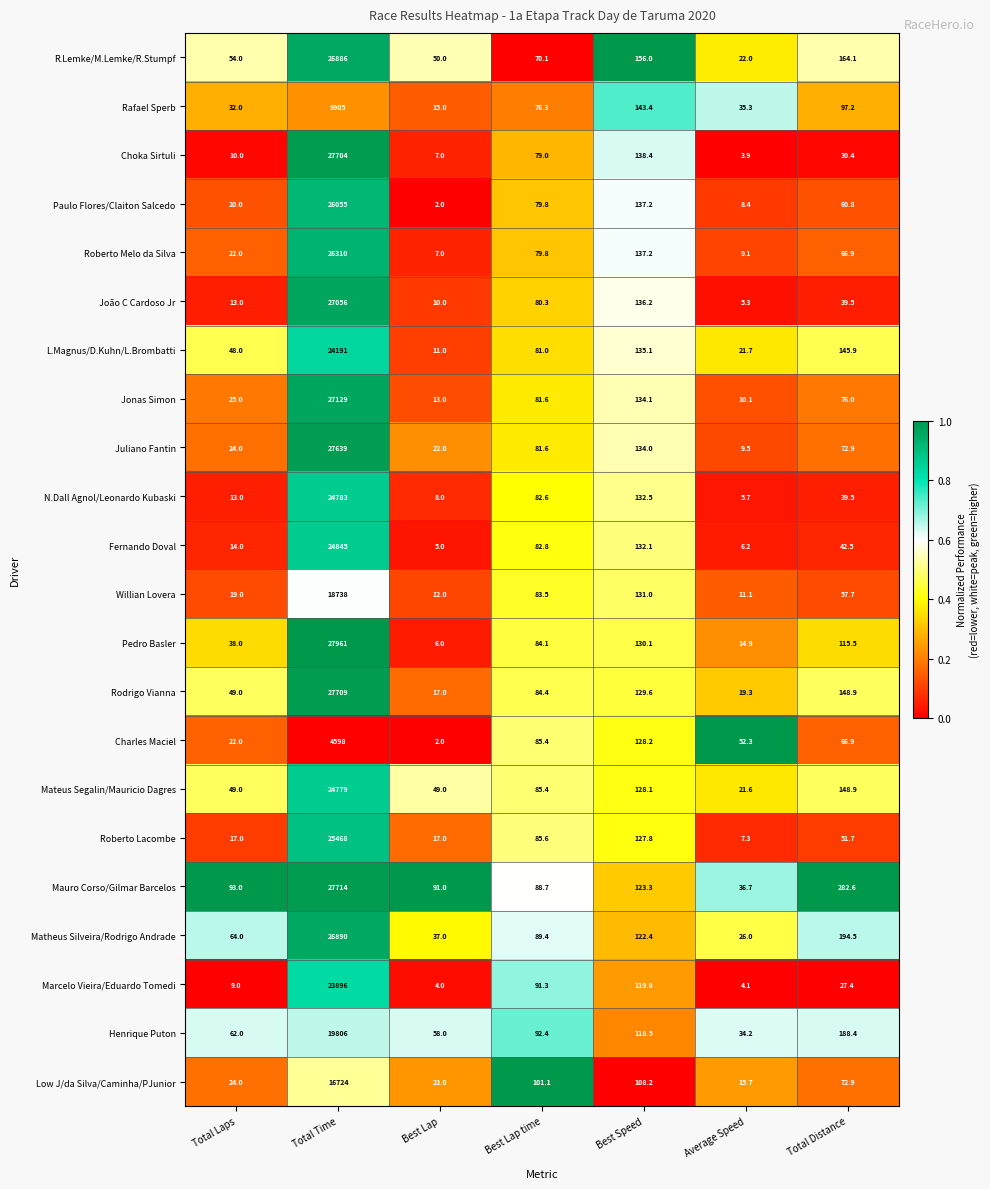

Which series has the largest total across all categories?

Mauro Corso/Gilmar Barcelos